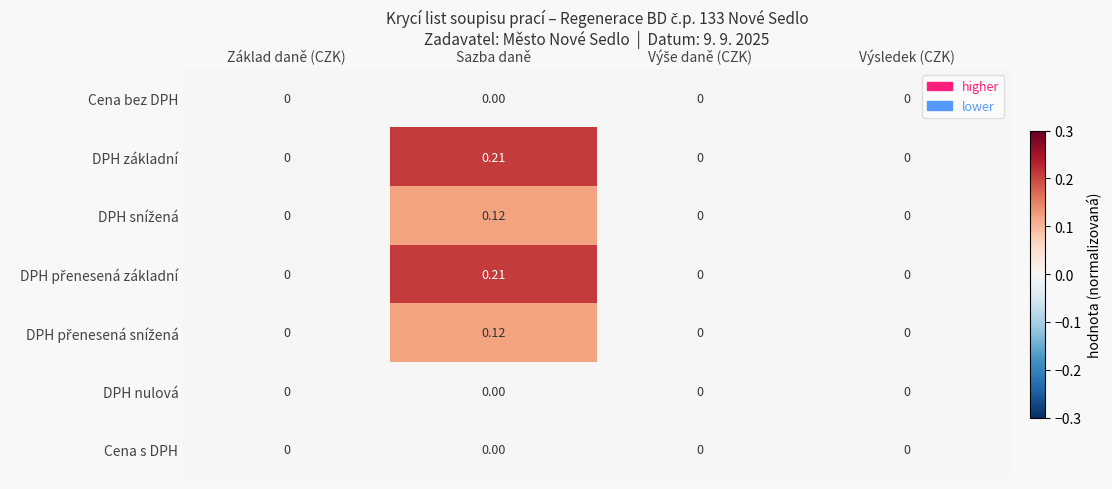

At which category is the sum across all series the highest?

Sazba daně